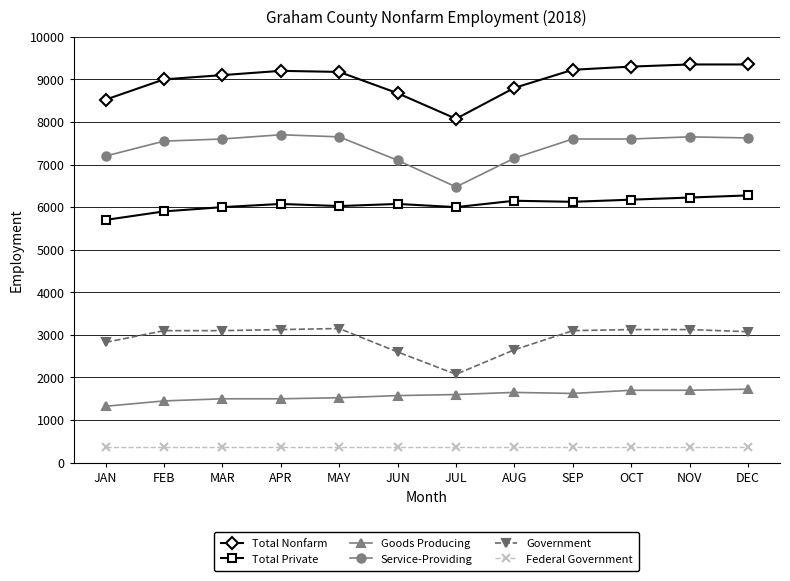

At which category does Total Nonfarm reach its first local valley?

JUL